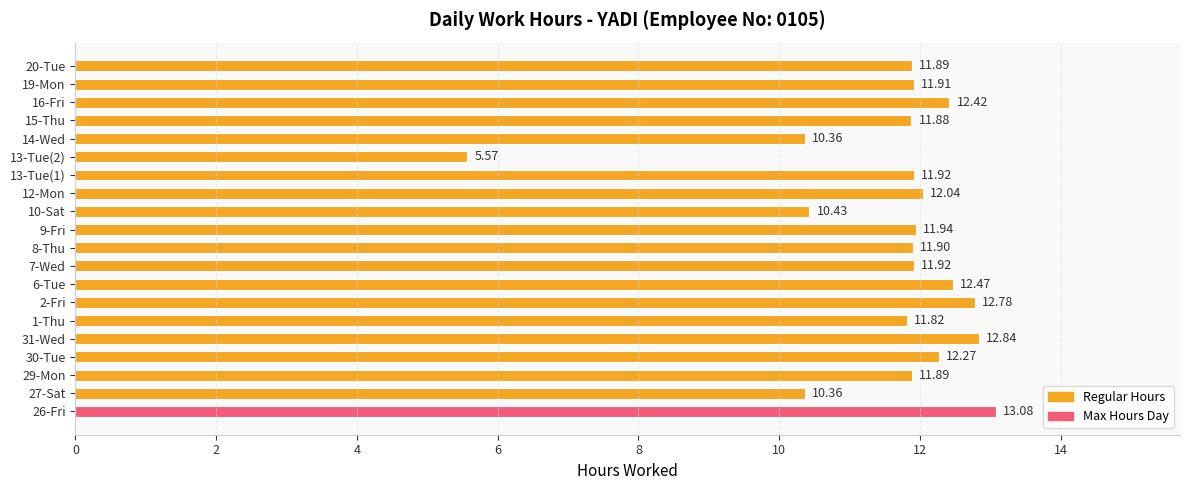

What is the average value?

11.6